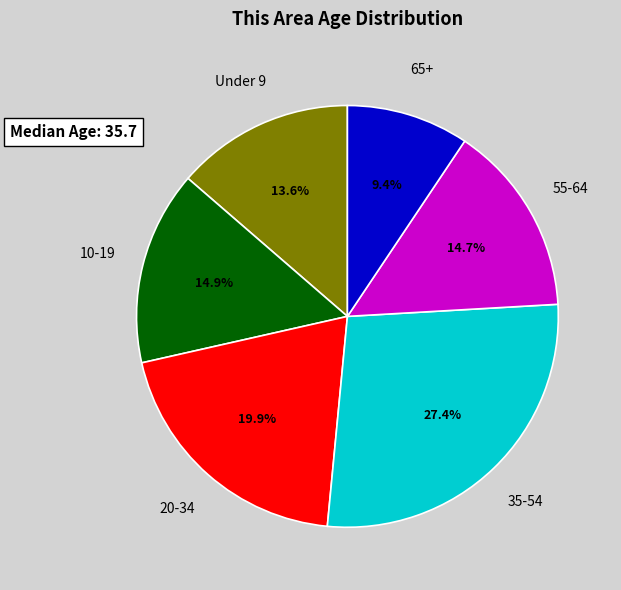

Is there any slice that represents more than half of the pie?

No